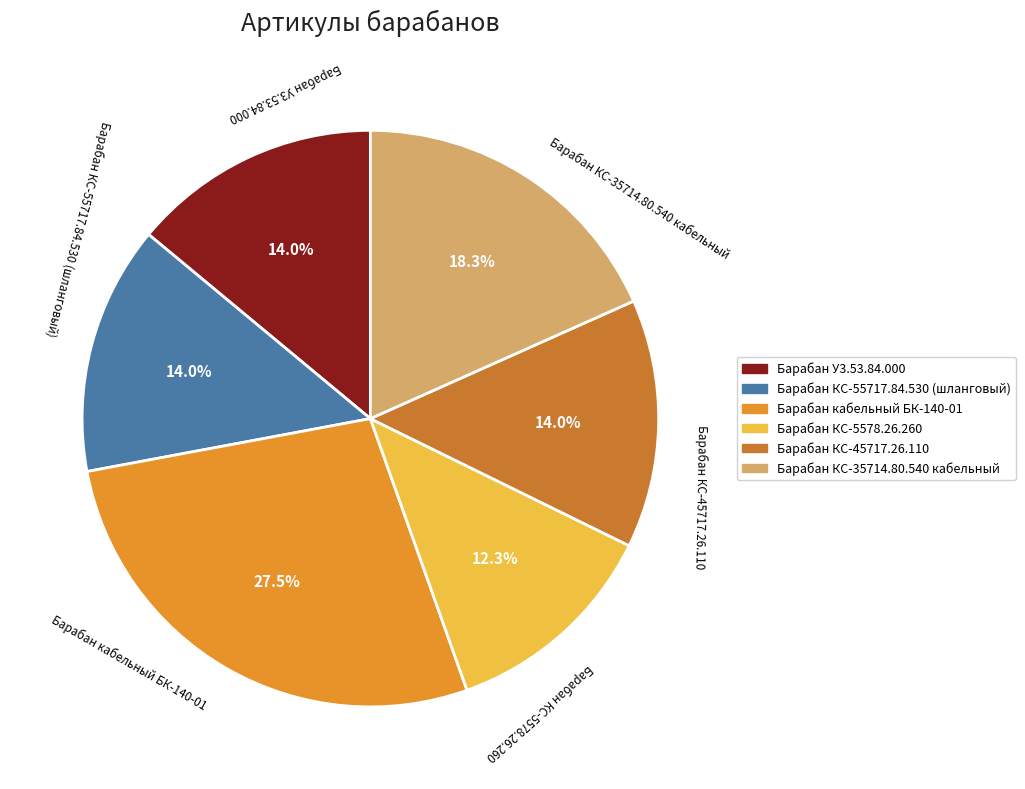

Approximately how many times larger is the value at Барабан У3.53.84.000 compared to Барабан кабельный БК-140-01?

0.5